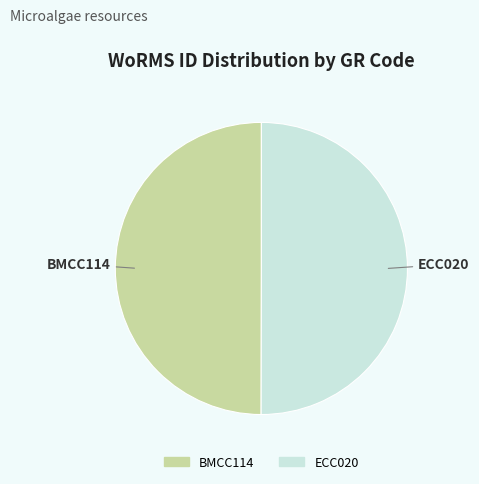

Combined, do BMCC114 and ECC020 account for over 50%?

Yes